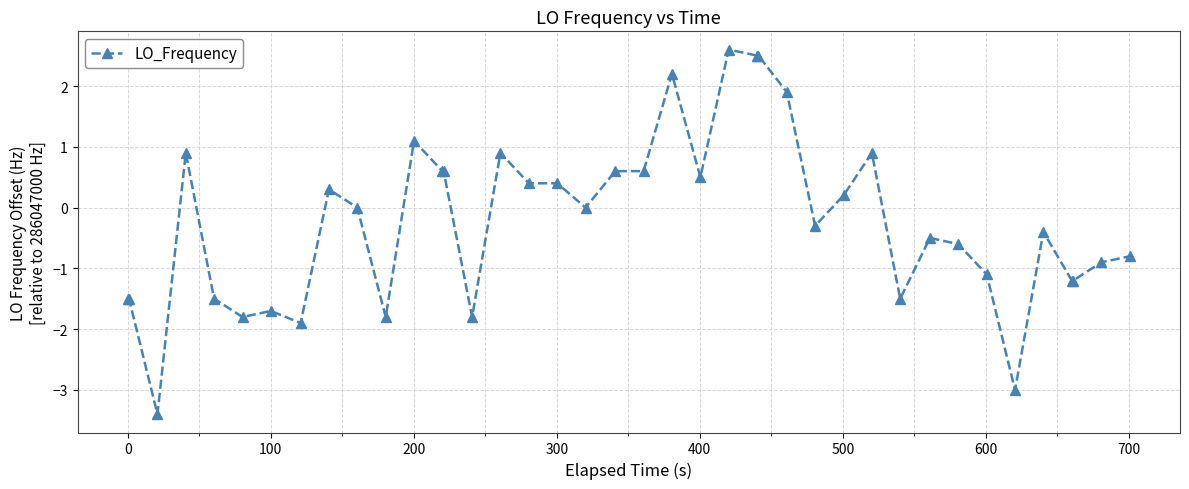

What is the minimum value shown in the chart?

-3.4